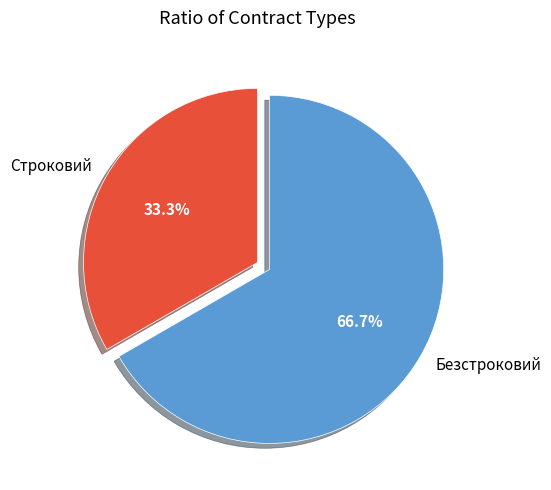

Between Безстроковий and Строковий, which is larger?

Безстроковий